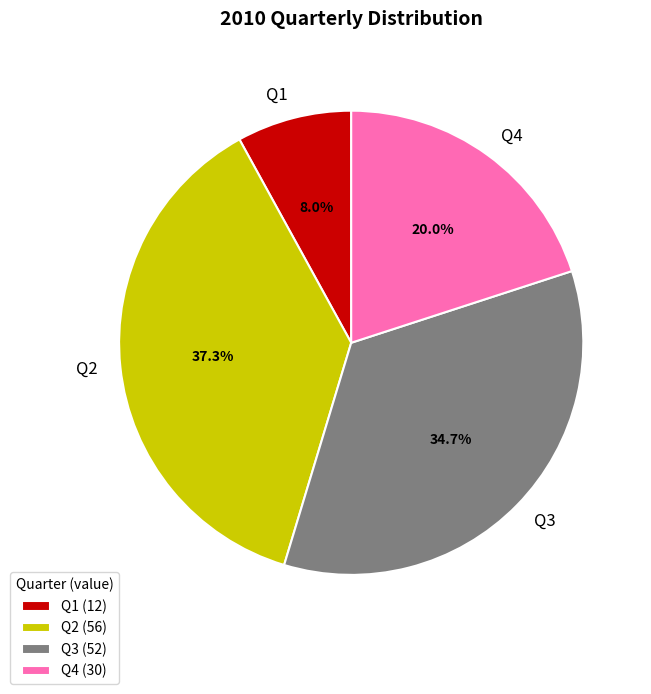

To the nearest percent, what is the difference between the Q1 and Q2 slice percentages?

29%